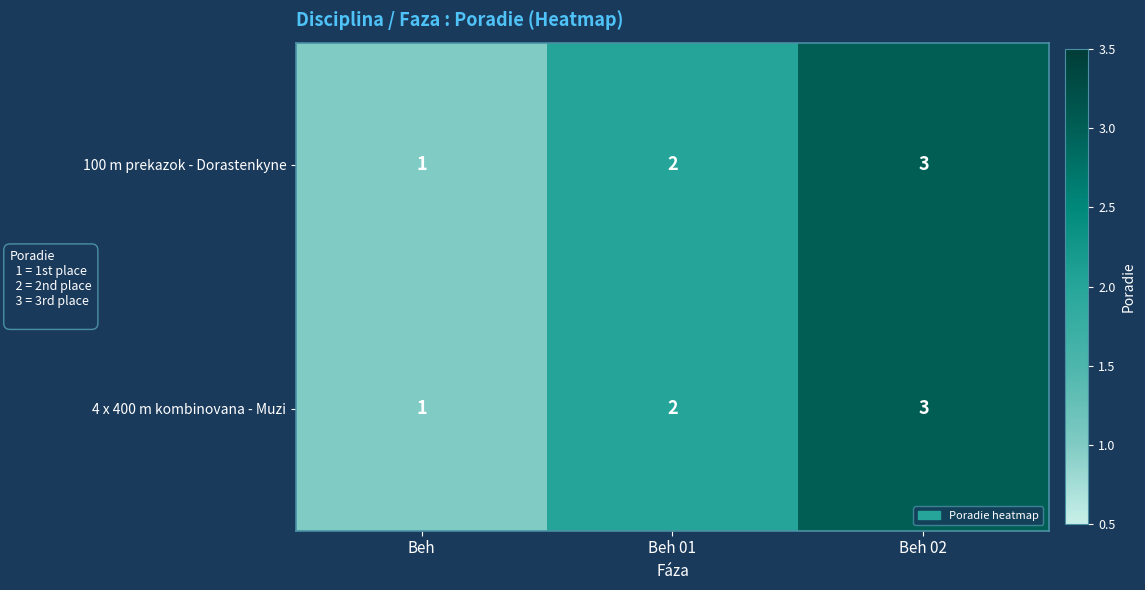

Is the value of 4 x 400 m kombinovana - Muzi at Beh 02 greater than the value of 100 m prekazok - Dorastenkyne at Beh 01?

Yes